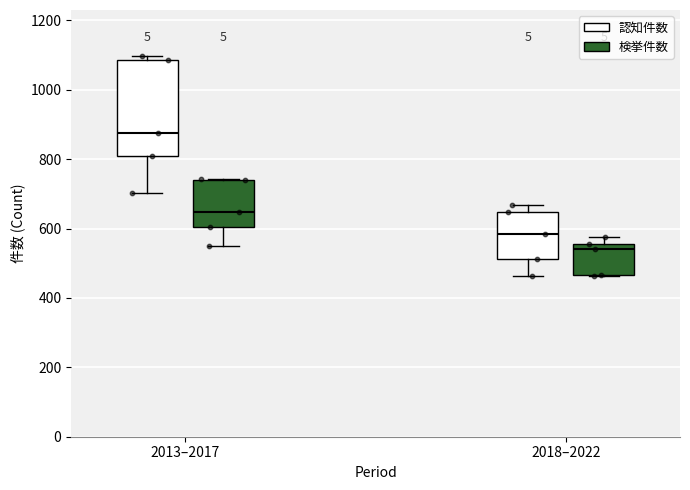

Which box has the highest median line?

2013–2017 (認知件数)